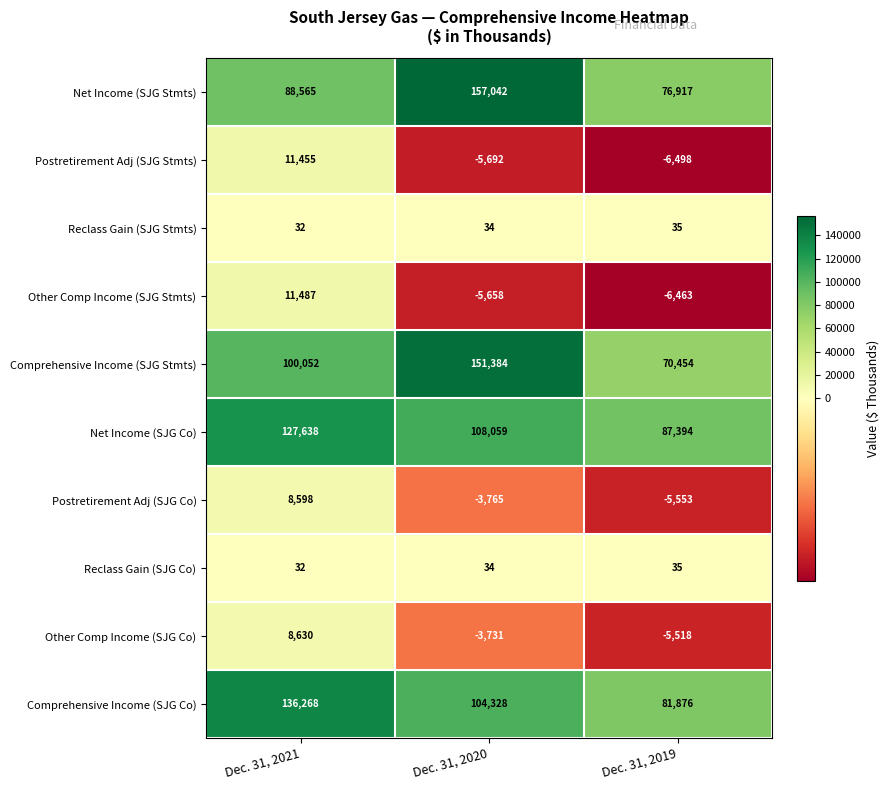

Between Dec. 31, 2020 and Dec. 31, 2019, which series saw the biggest shift?

Comprehensive Income (SJG Stmts)